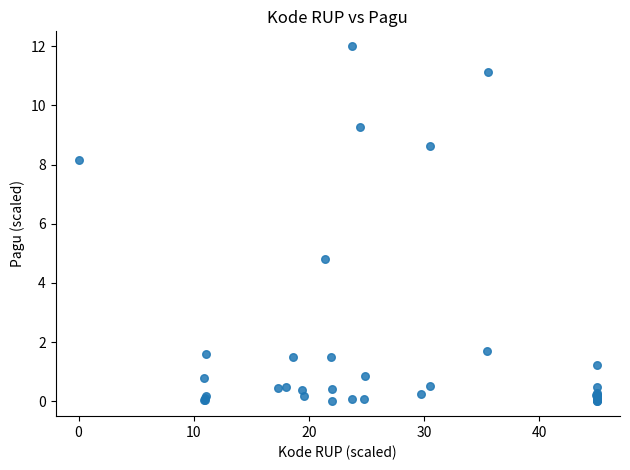

What Y value in the scatter plot is closest to 6?

4.8